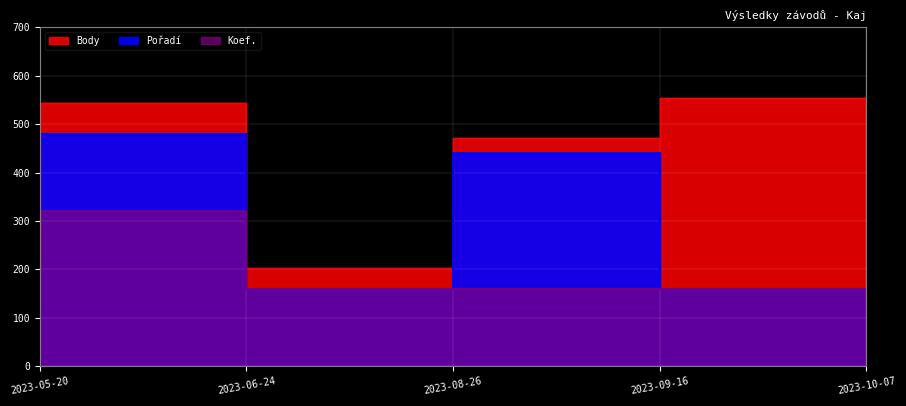

What is the label of the 5th point from the right?

2023-05-20